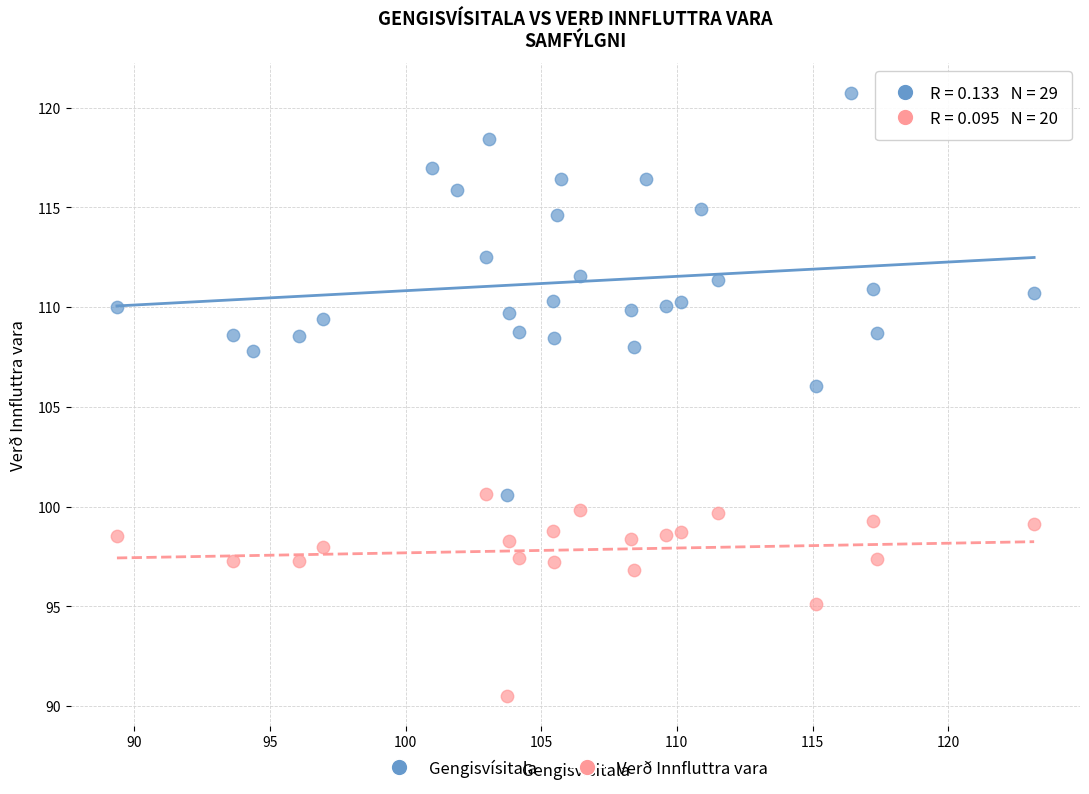

Which series contains the lowest Y value?

Verð Innfluttra vara